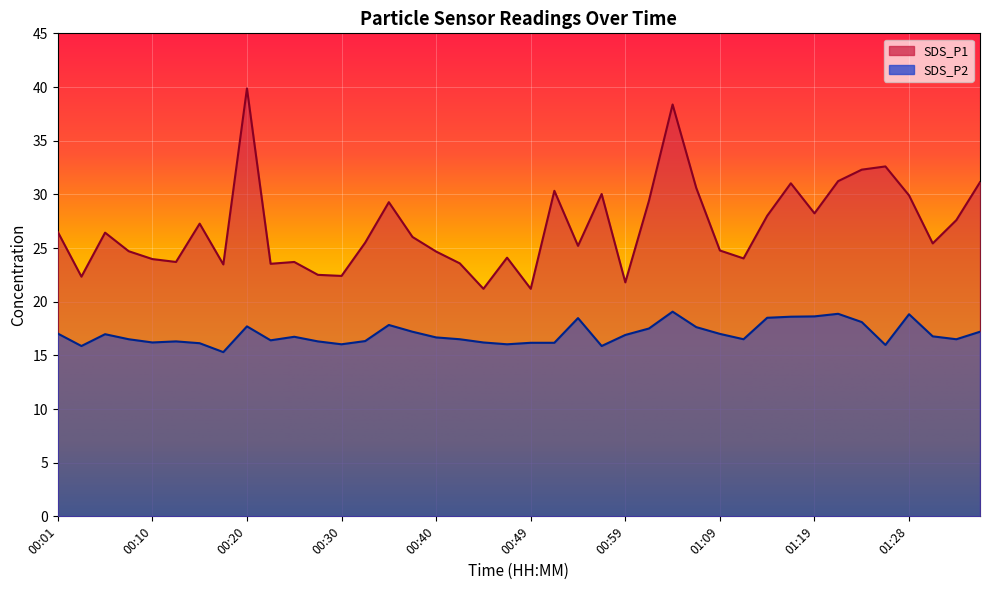

True or false: SDS_P1 and SDS_P2 cross at least once.

False